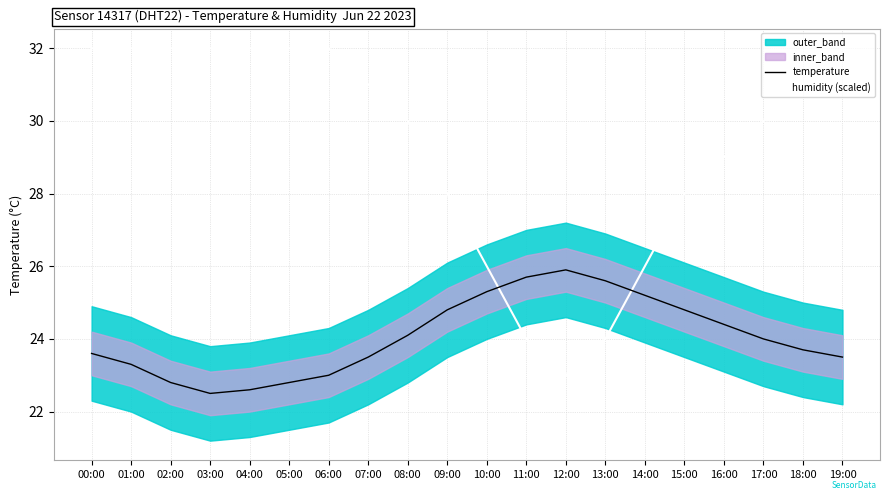

At how many categories does at least one series exceed 27?

15